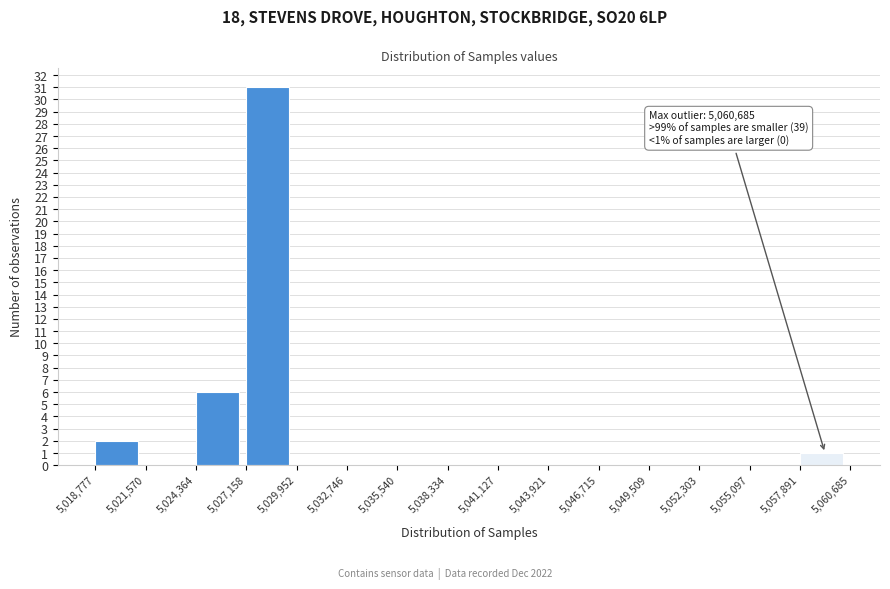

Over which range of the x-axis is the bar tallest?

5,027,158 to 5,029,952